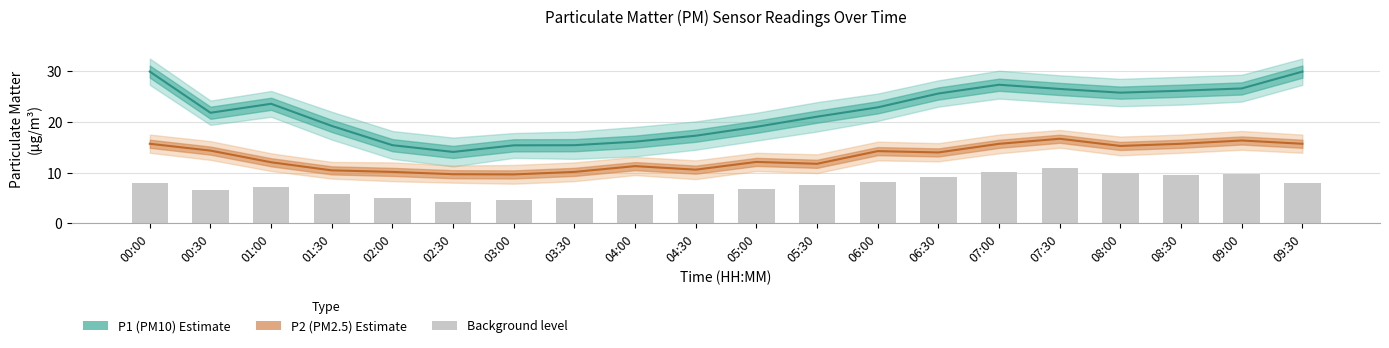

What is the sum of the P1 (PM10) values at 06:00 and 04:30?

40.1